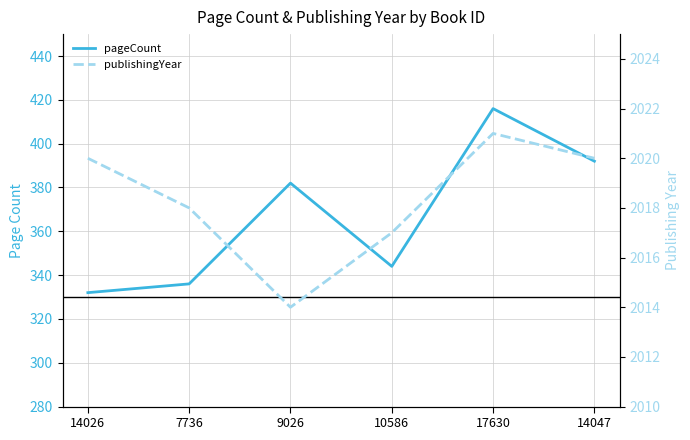

True or false: publishingYear and pageCount intersect in this chart.

False